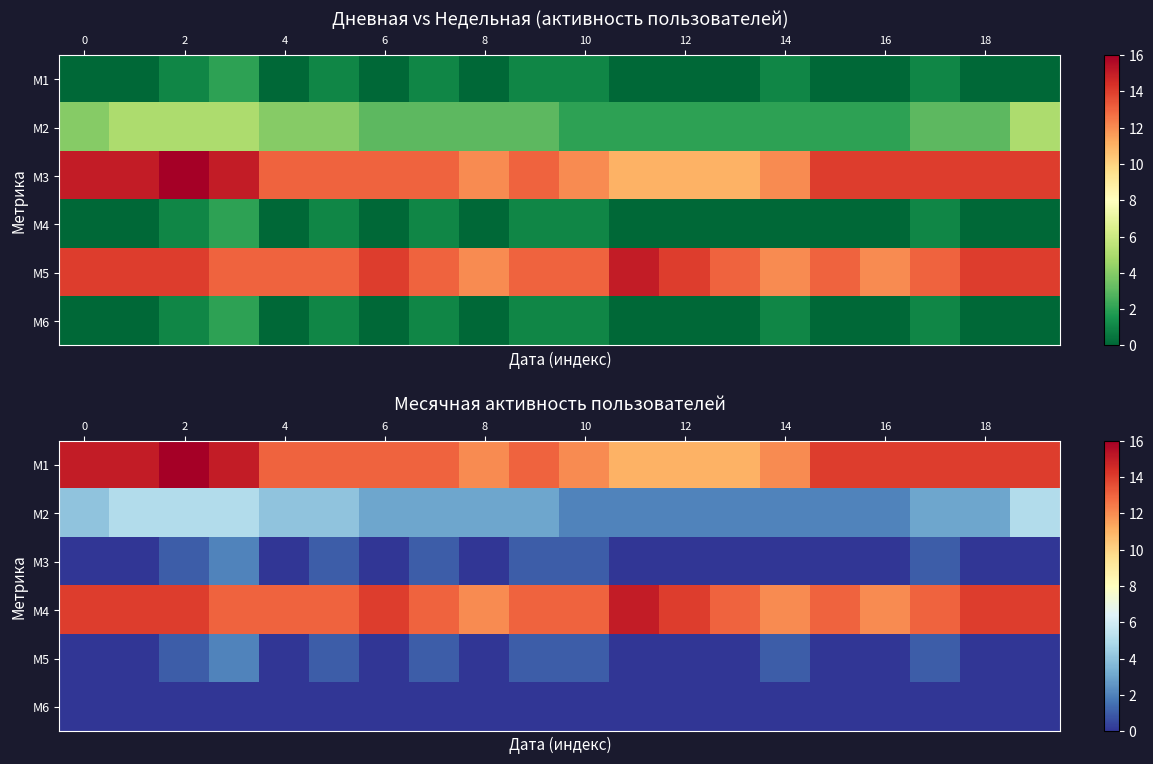

True or false: M3 has a value of 1 at 14.

False